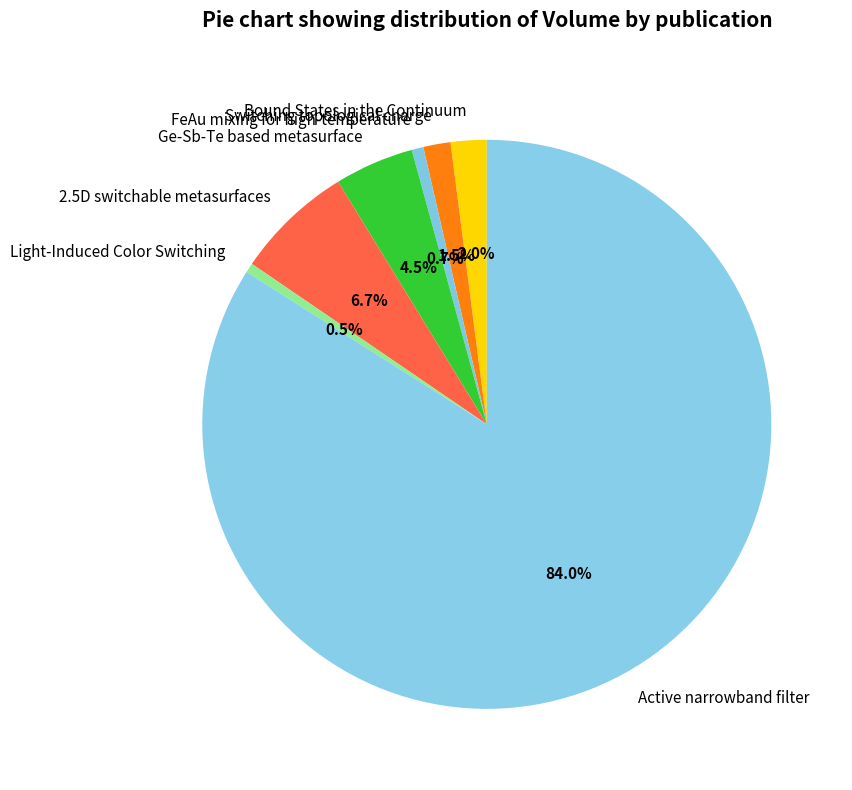

Which has a higher value, Ge-Sb-Te based metasurface or Switching topological charge?

Ge-Sb-Te based metasurface